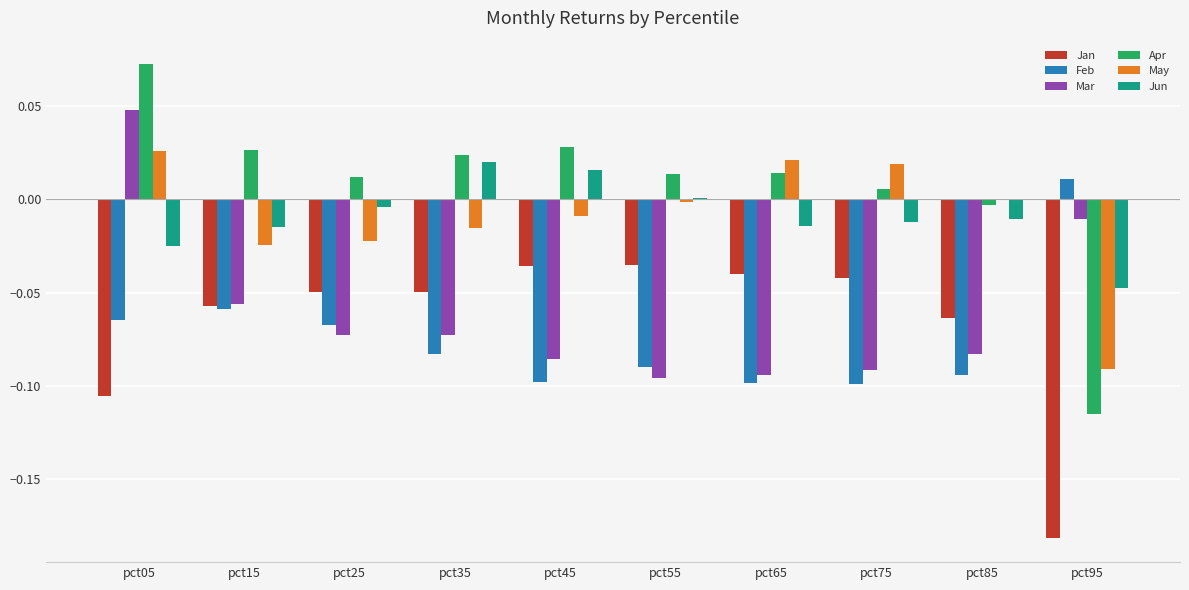

At which label does Jun reach its peak?

pct35